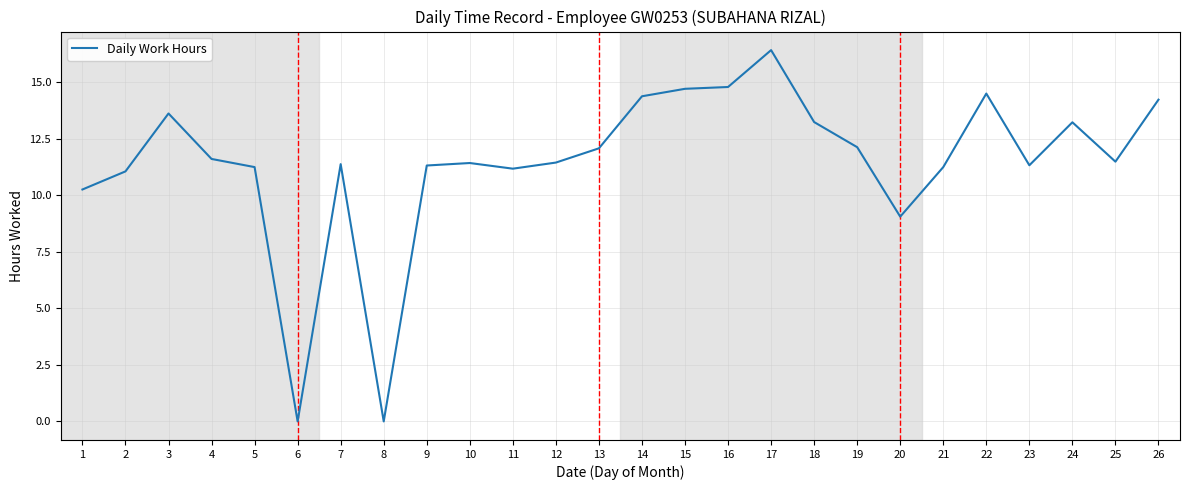

Which label corresponds to the largest value in the chart?

17